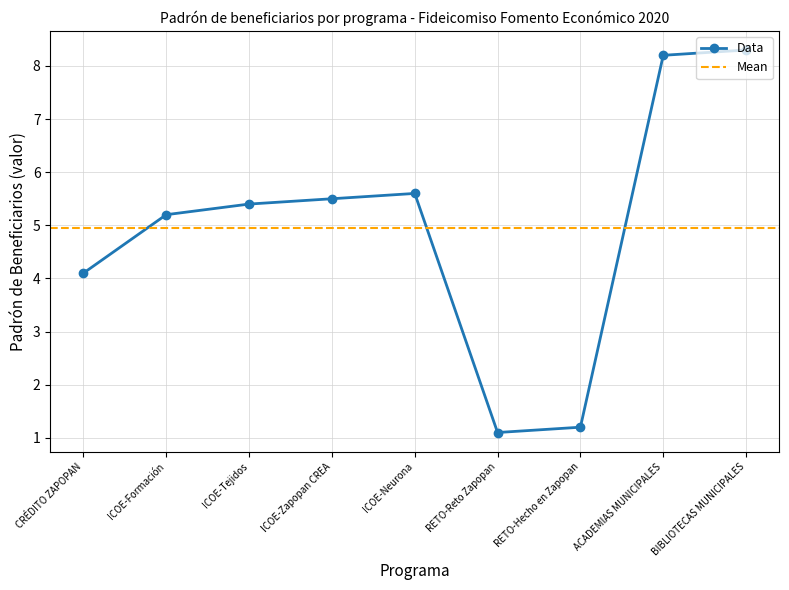

Rank the categories by value from highest to lowest.

BIBLIOTECAS MUNICIPALES, ACADEMIAS MUNICIPALES, ICOE-Neurona, ICOE-Zapopan CREA, ICOE-Tejidos, ICOE-Formación, CRÉDITO ZAPOPAN, RETO-Hecho en Zapopan, RETO-Reto Zapopan